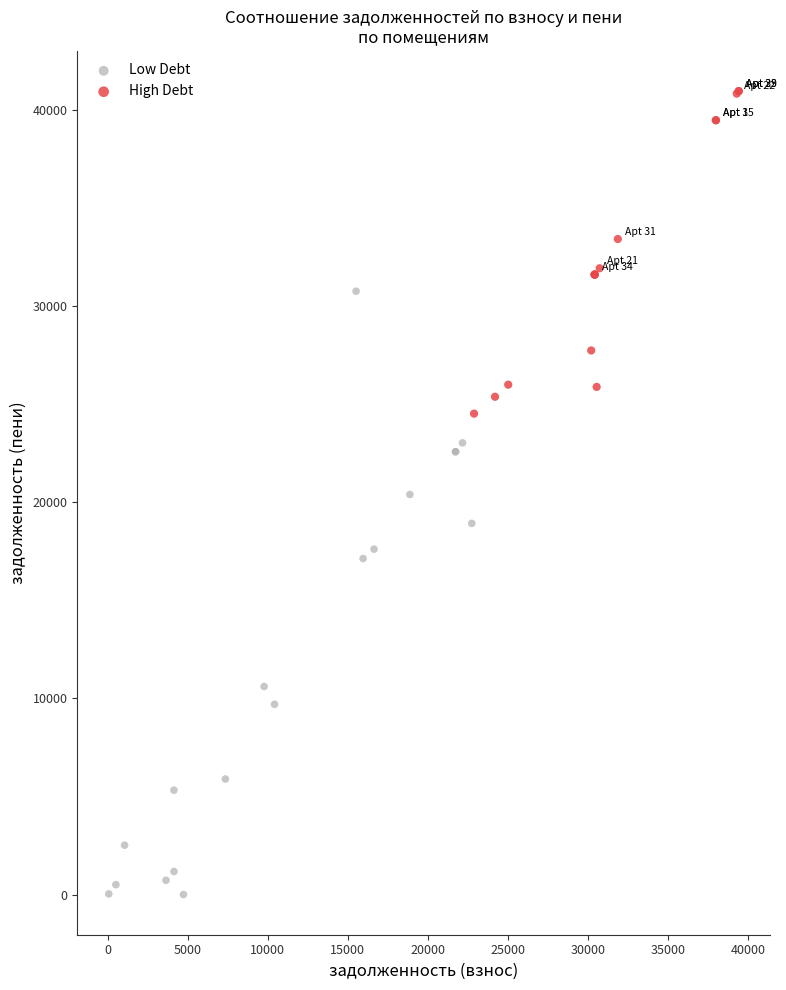

Which series has the widest spread of Y values?

Low Debt